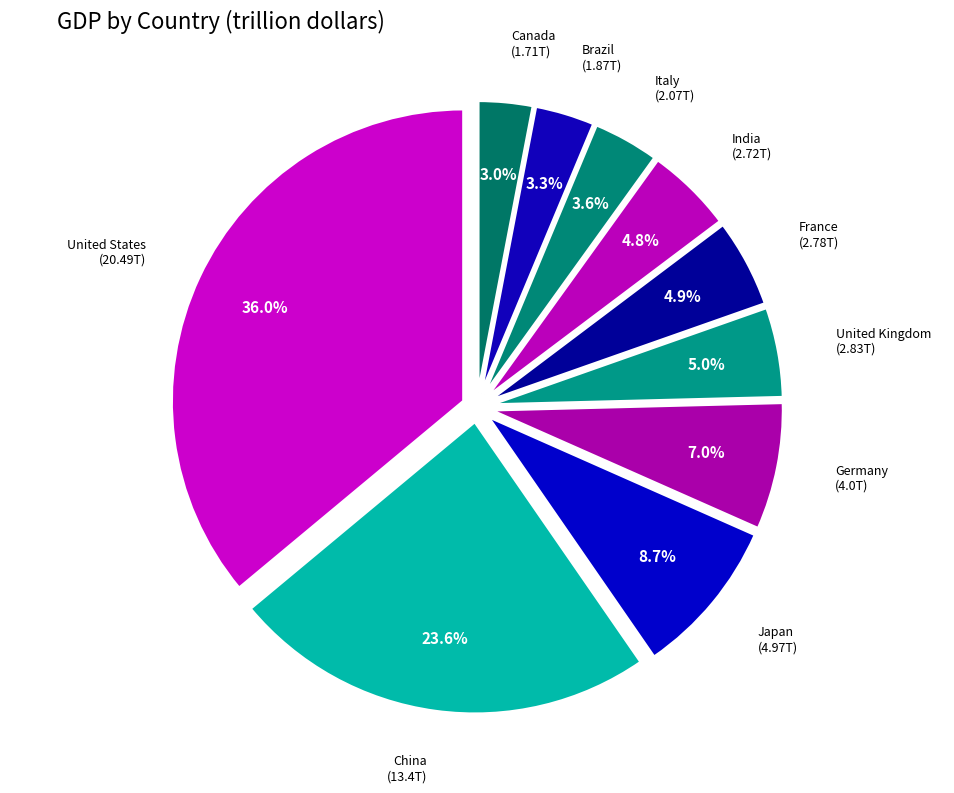

True or false: China accounts for 24% of the total.

True